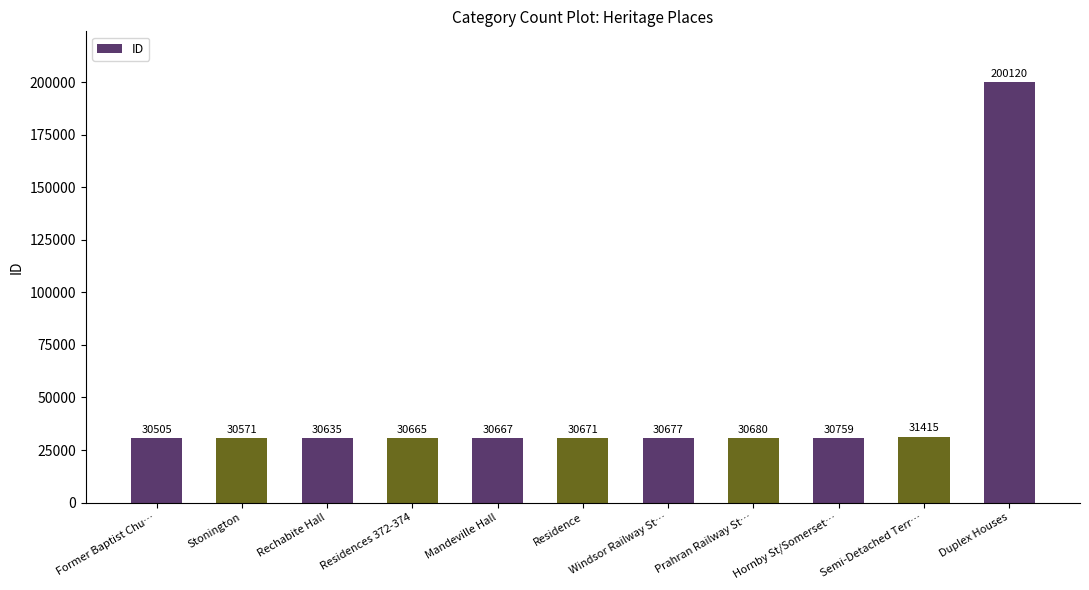

What is the sum of all values?

507365